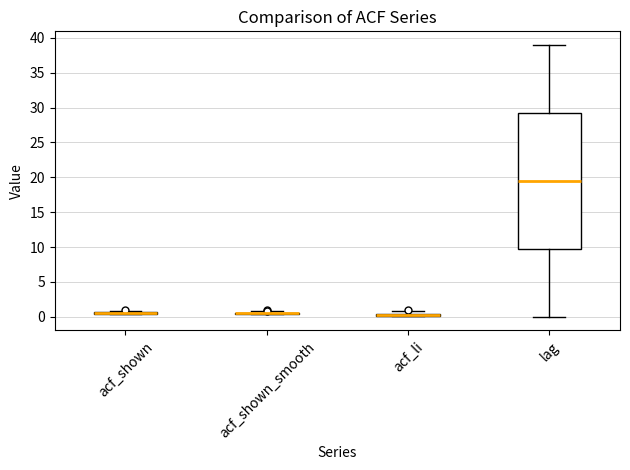

Which box is the tallest, from its lower edge to its upper edge?

lag